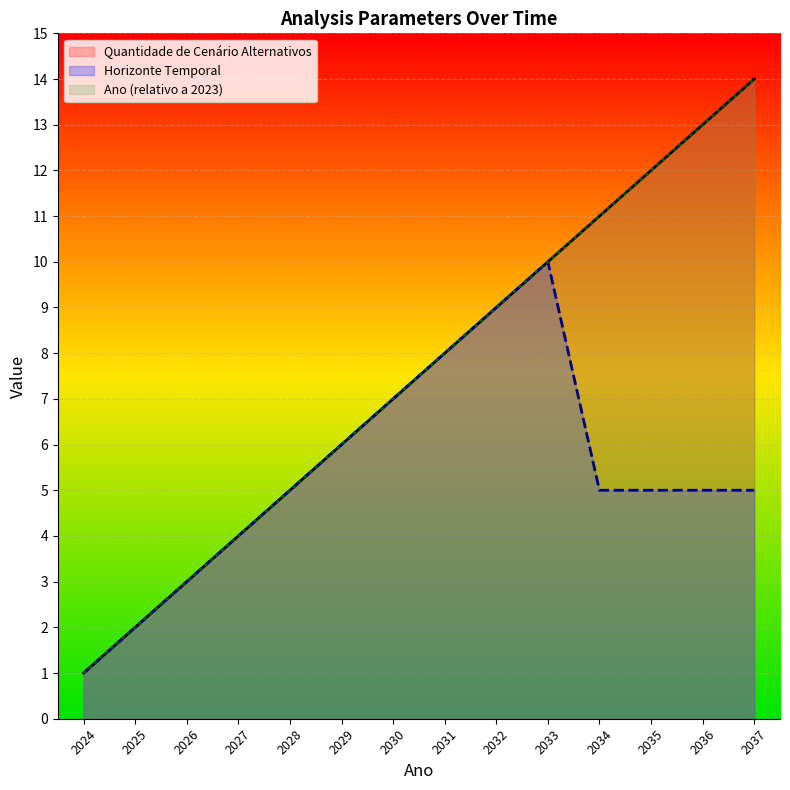

What is the sum of all Ano values?

105